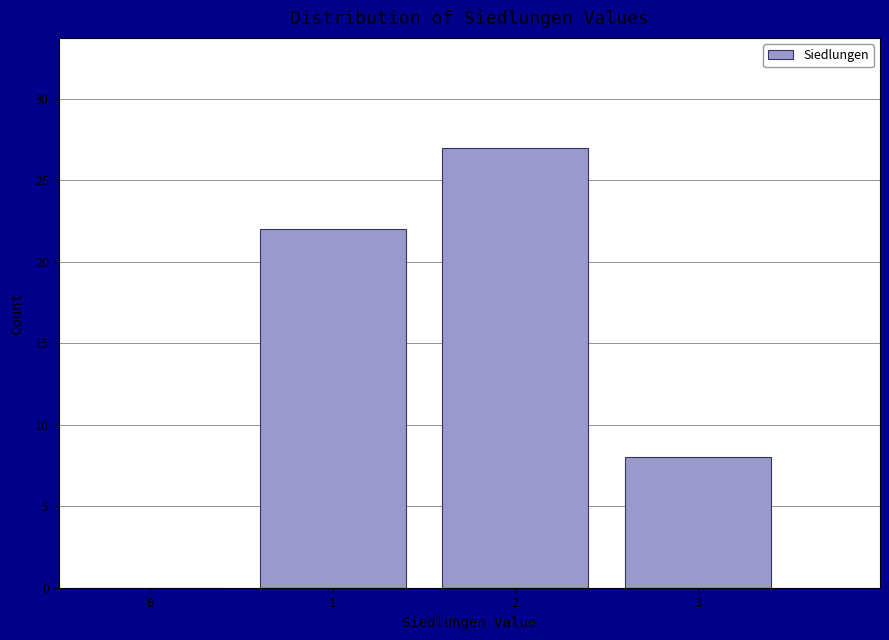

Reading left to right, list every bar in this chart as the range it spans on the x-axis followed by its height. The values are not printed on the chart, so give them approximately, as read against the axis.

-0.5 to 0.5: 0
0.5 to 1.5: 22
1.5 to 2.5: 27
2.5 to 3.5: 8